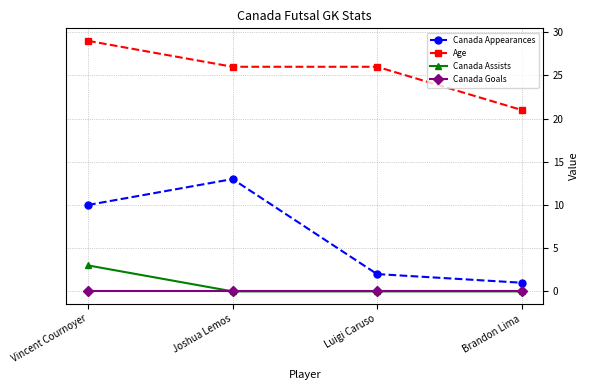

What is the maximum value shown in the chart?

29